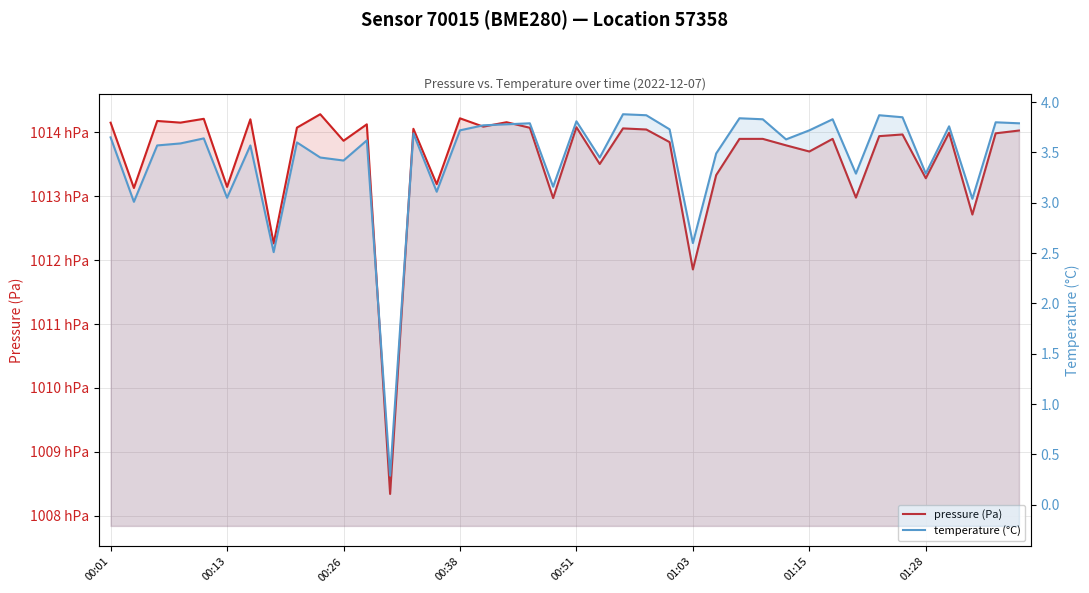

True or false: temperature (°C) and pressure (Pa) cross at least once.

False